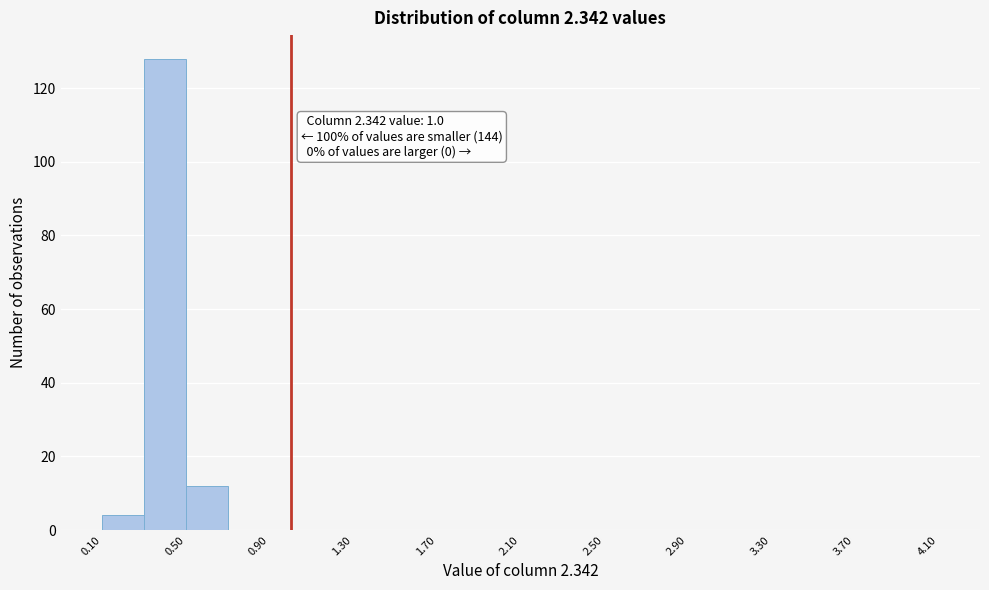

Over which range of the x-axis is the bar tallest?

0.3 to 0.5